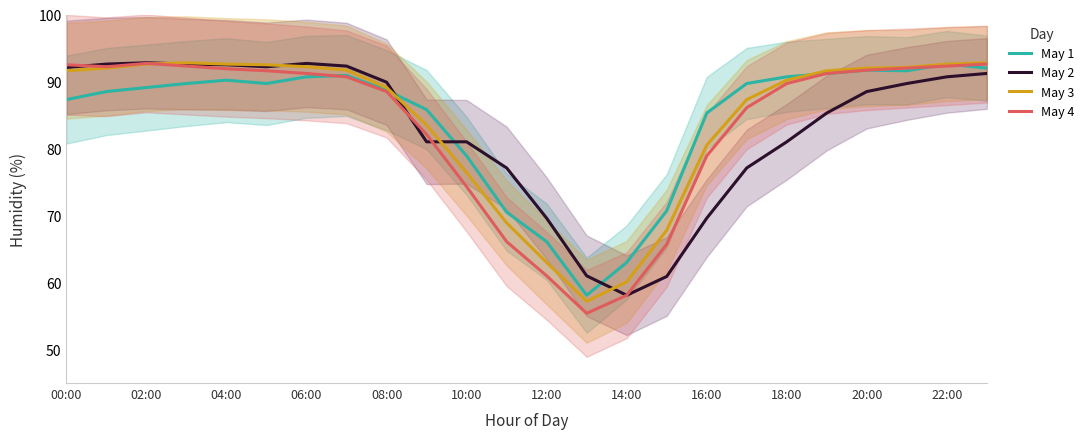

True or false: May 3 has more than 2 points higher than both neighbors.

False